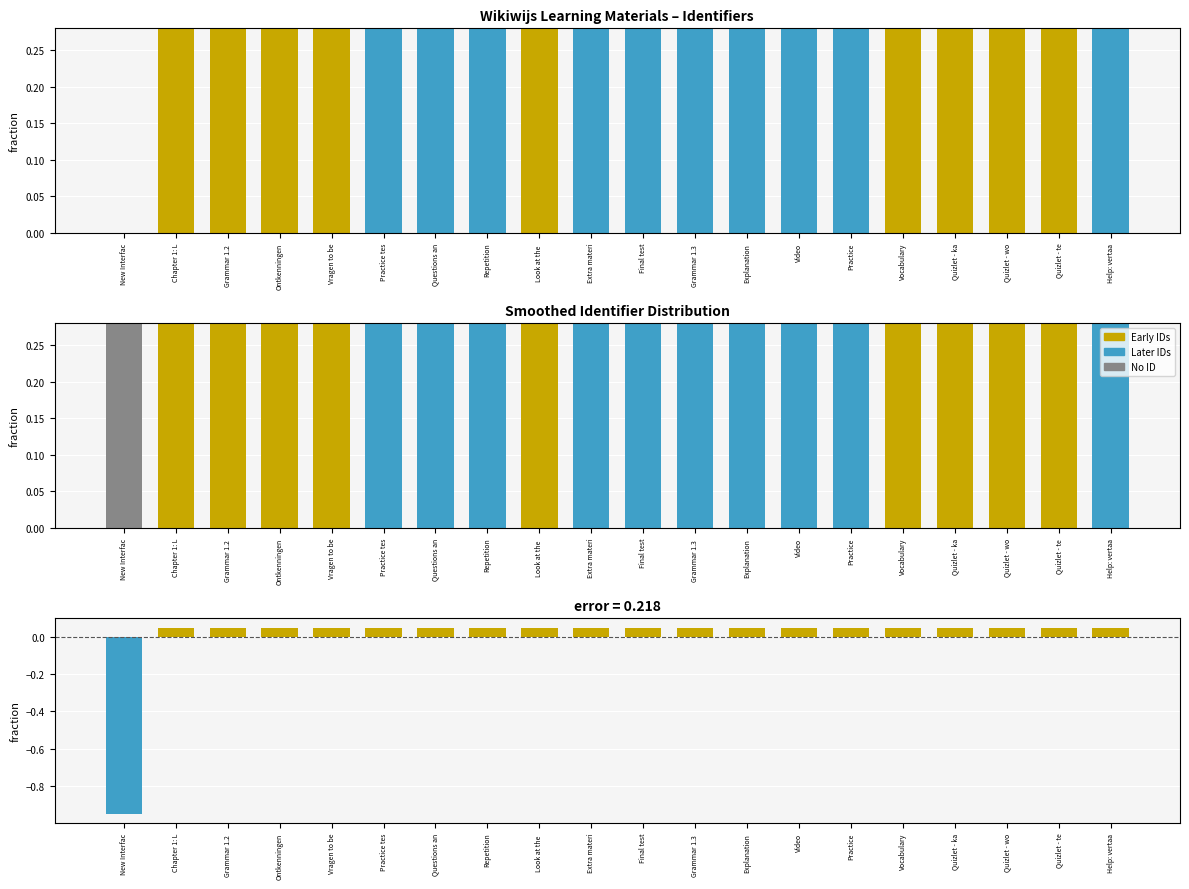

Rank the series at Quizlet - ka from lowest to highest value.

Deviation from mean, Identifier (smoothed), Identifier